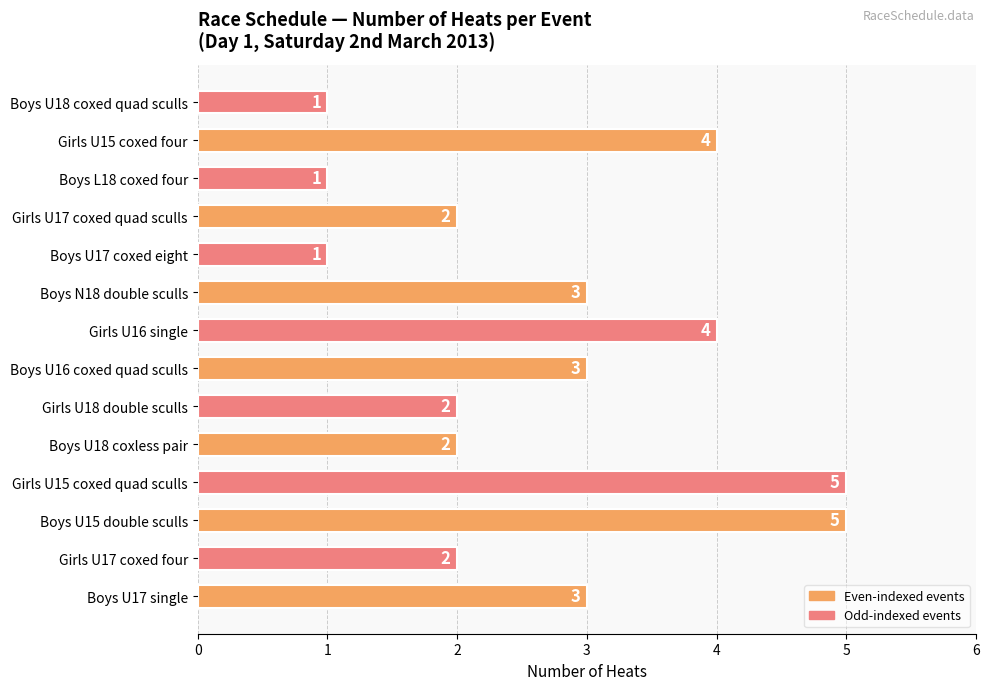

Reading bottom to top, list all the values displayed in this chart.

Boys U17 single=3	Girls U17 coxed four=2	Boys U15 double sculls=5	Girls U15 coxed quad sculls=5	Boys U18 coxless pair=2	Girls U18 double sculls=2	Boys U16 coxed quad sculls=3	Girls U16 single=4	Boys N18 double sculls=3	Boys U17 coxed eight=1	Girls U17 coxed quad sculls=2	Boys L18 coxed four=1	Girls U15 coxed four=4	Boys U18 coxed quad sculls=1